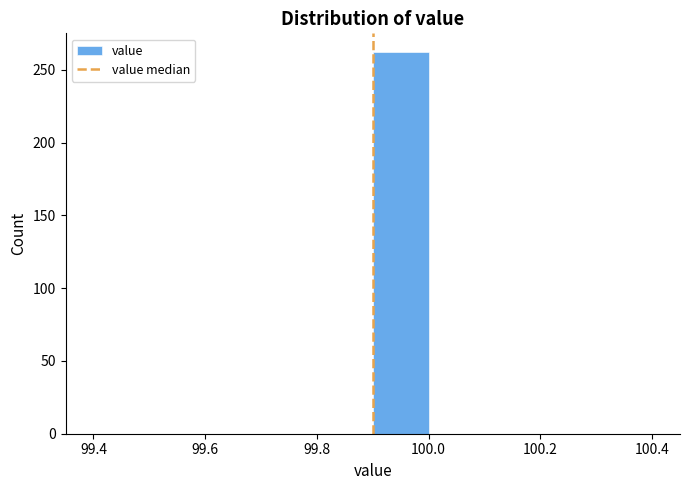

Reading left to right, transcribe this chart: for each bar, give the range it covers on the x-axis and its height. The values are not printed on the chart, so give them approximately, as read against the axis.

99.4 to 99.5: 0
99.5 to 99.6: 0
99.6 to 99.7: 0
99.7 to 99.8: 0
99.8 to 99.9: 0
99.9 to 100.0: 260
100.0 to 100.1: 0
100.1 to 100.2: 0
100.2 to 100.3: 0
100.3 to 100.4: 0